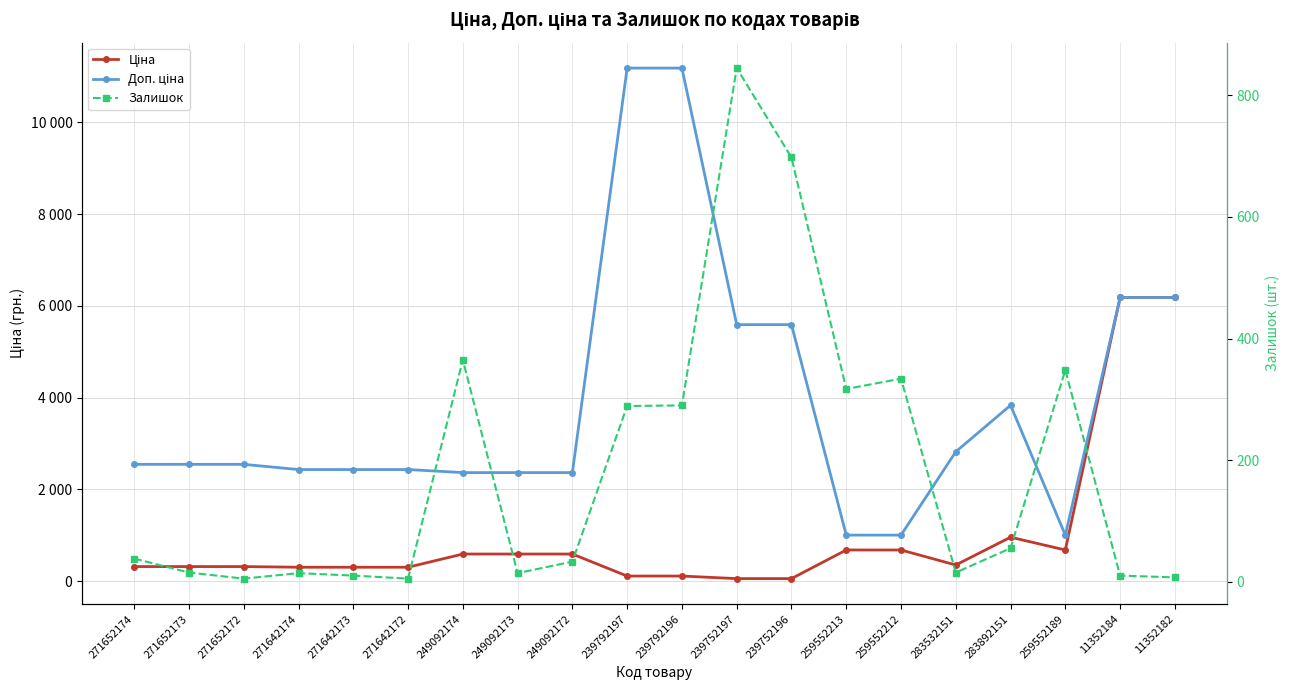

Which has a higher value, 11352182 or 283892151?

11352182